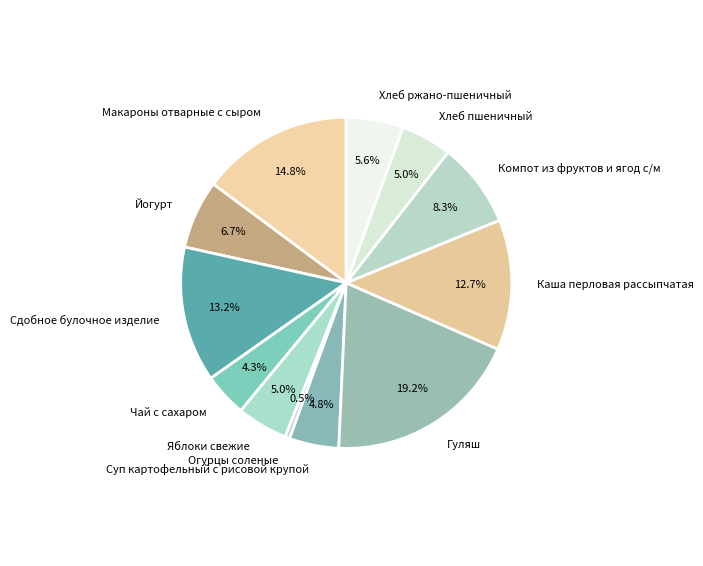

To the nearest percent, what portion does Йогурт represent?

7%